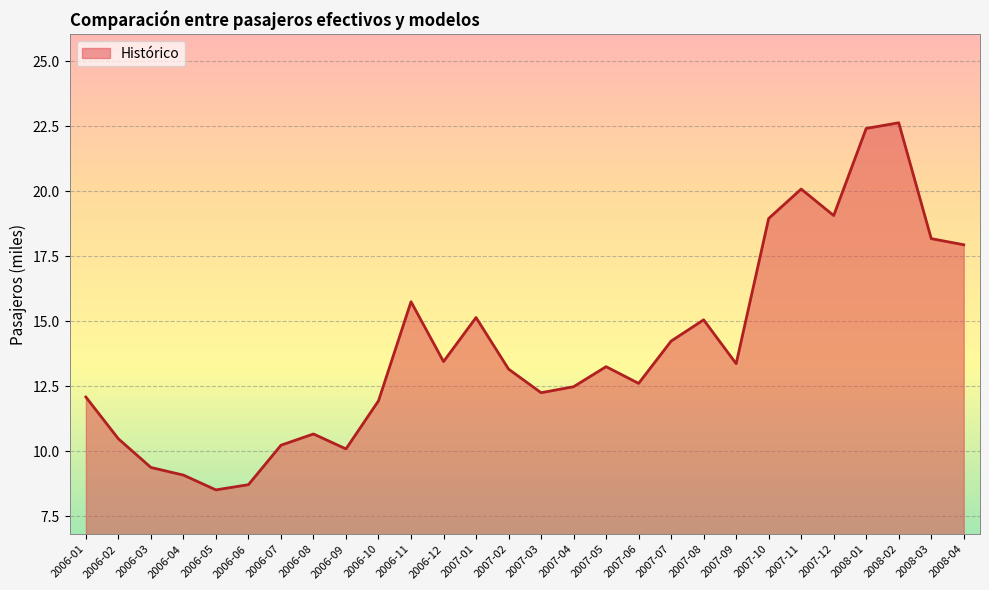

Which label corresponds to the largest value in the chart?

2008-02